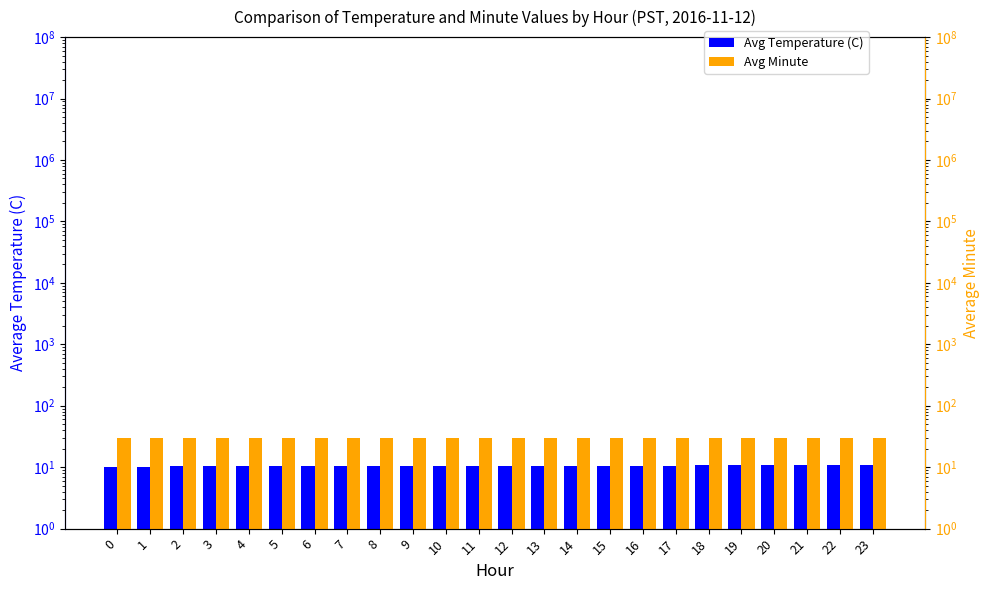

What is the value of the Avg Minute bar at the 22nd from the left?

29.5